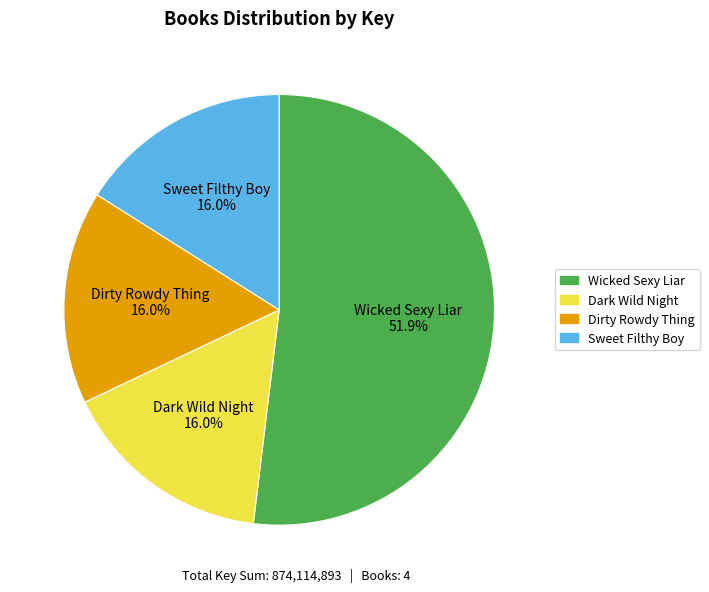

Is there any slice that represents more than half of the pie?

Yes